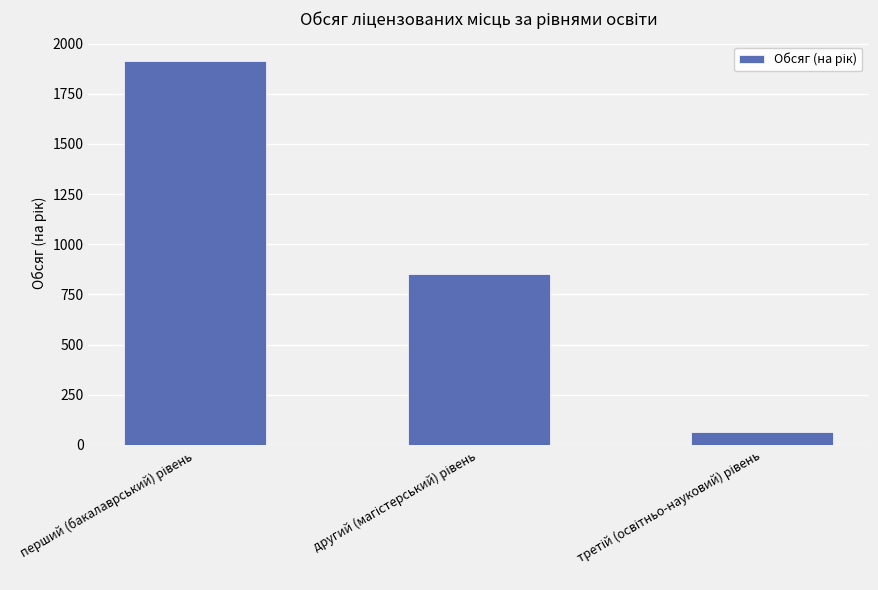

Reading left to right, list all the values displayed in this chart.

1915	850	65